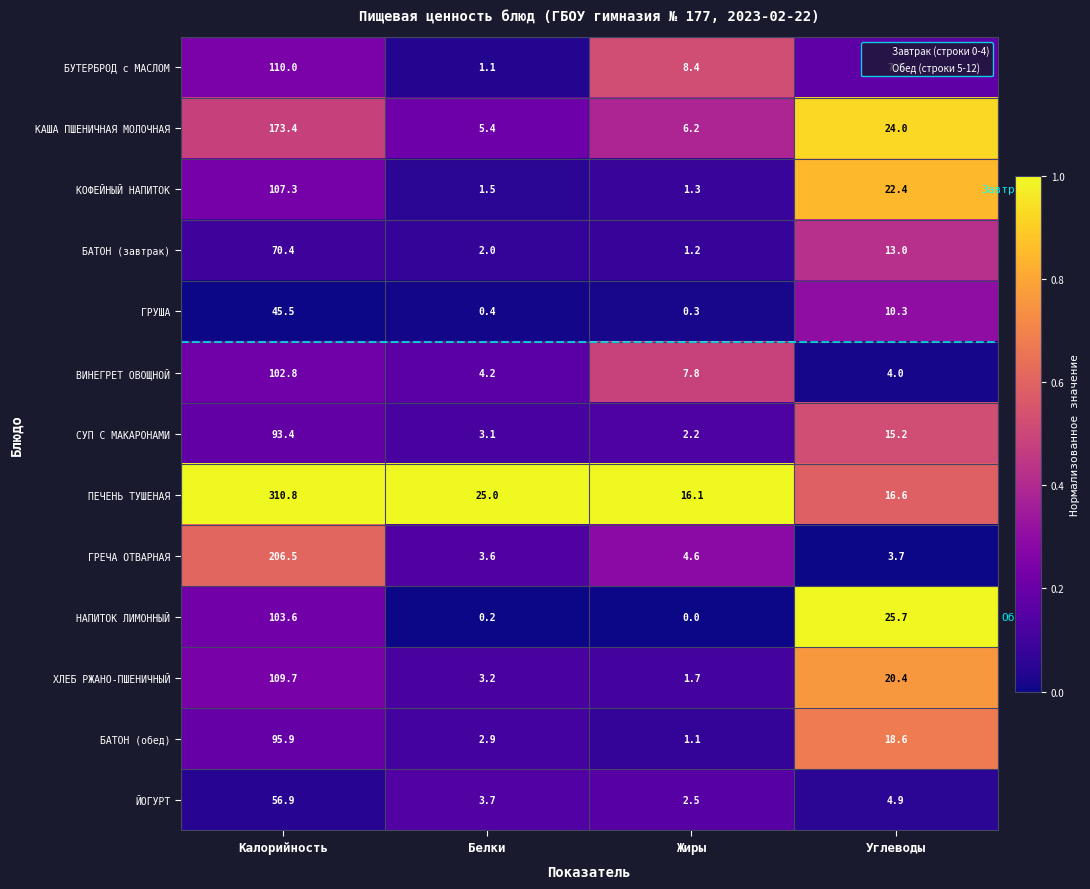

At which category is the sum across all series the highest?

Калорийность